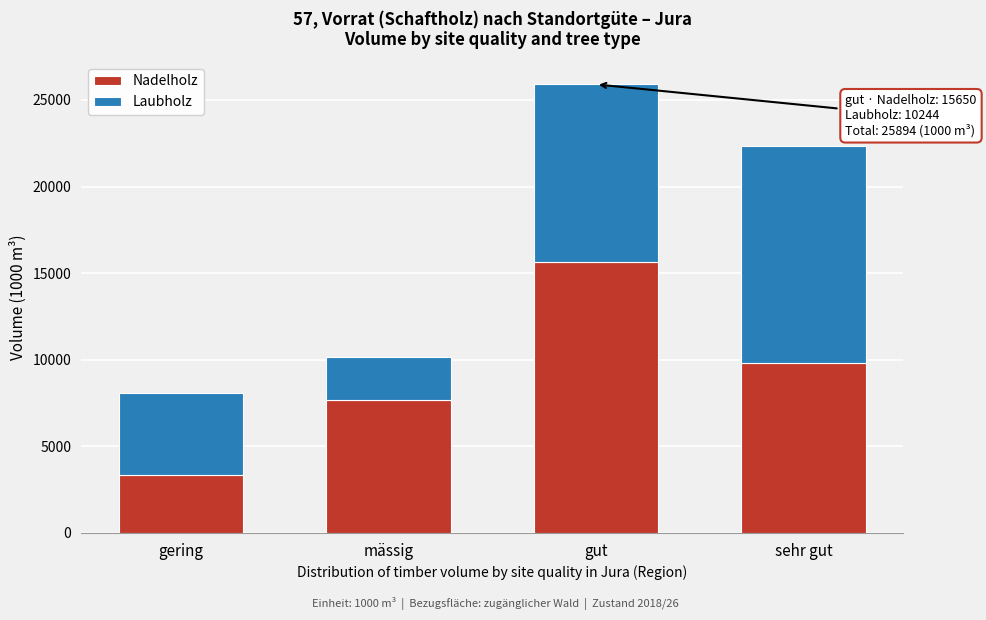

Reading left to right, what are the values for Nadelholz?

gering=3319	mässig=7703	gut=15650	sehr gut=9787